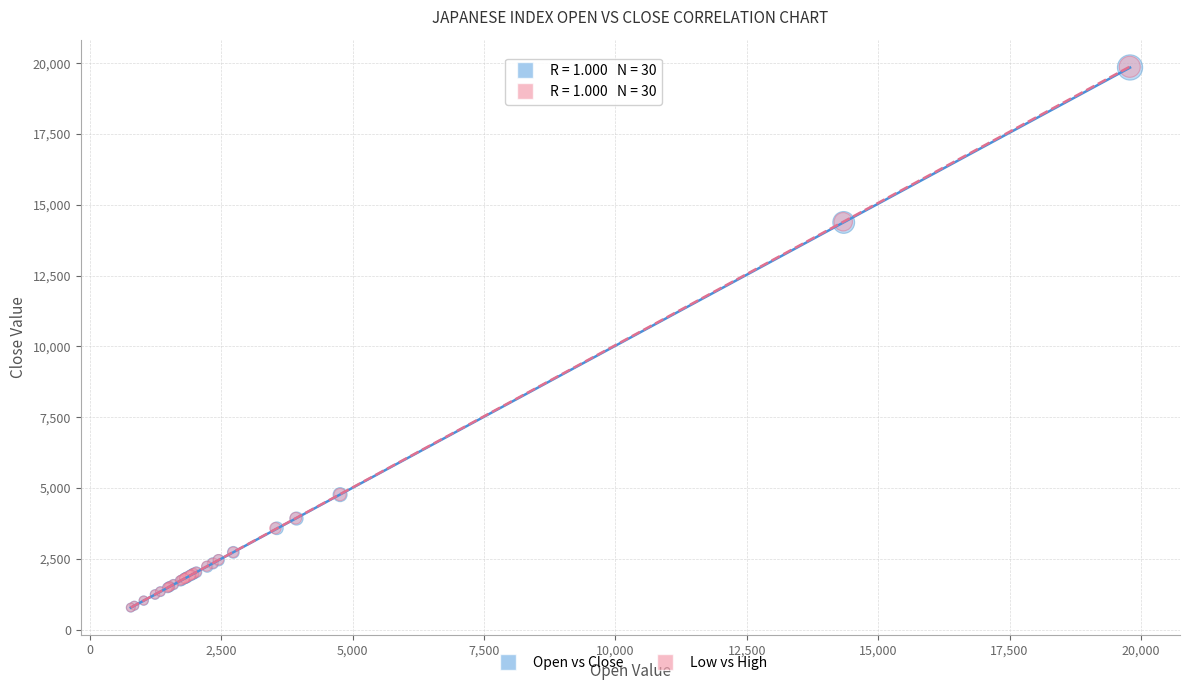

Which series has the widest spread of Y values?

Low vs High